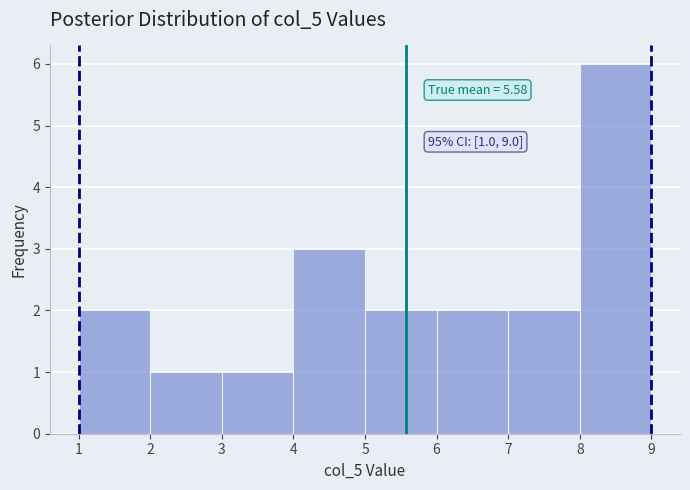

Over which range of the x-axis is the bar tallest?

8 to 9